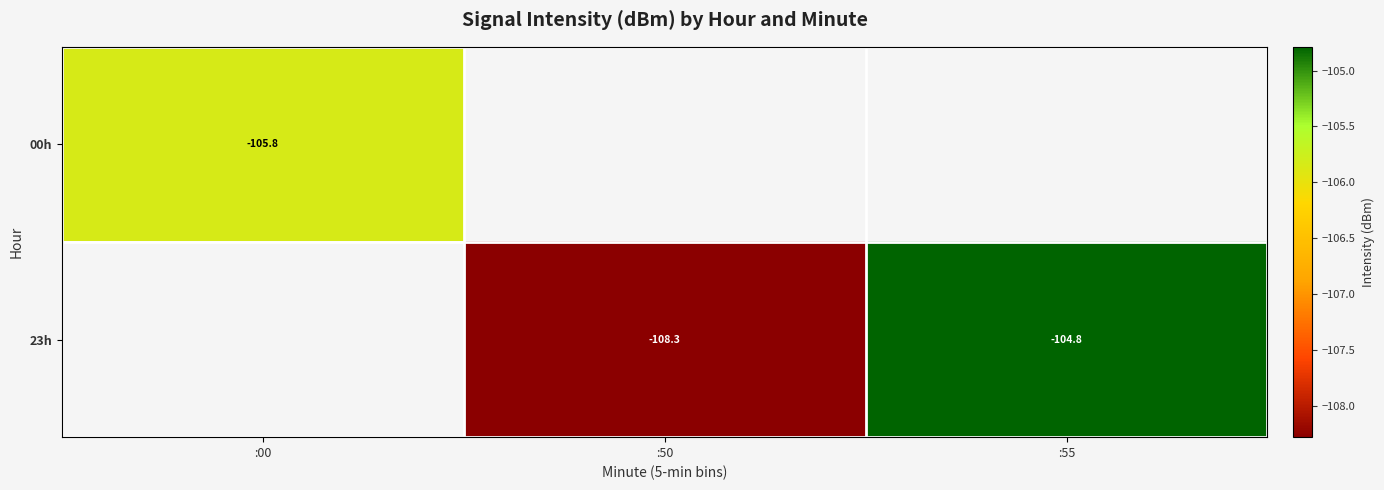

Is the value of 23h at :50 greater than the value of 00h at :00?

No